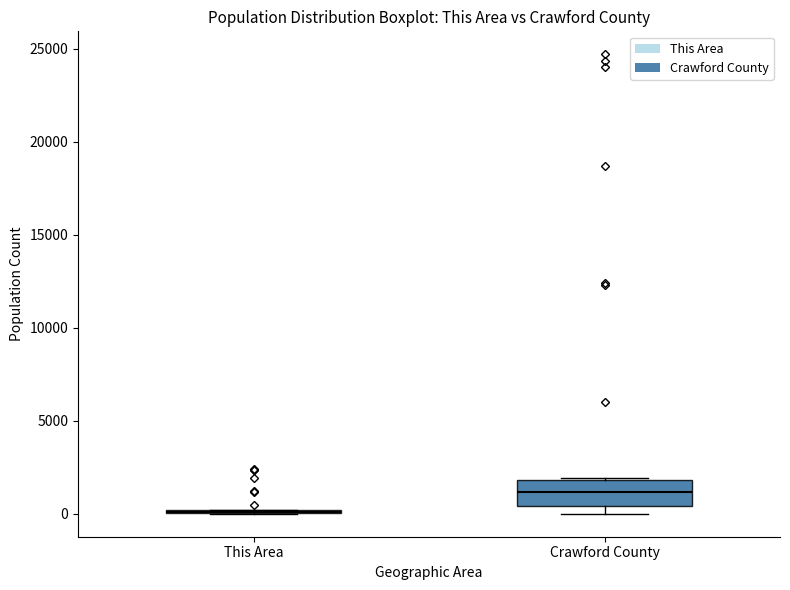

Reading left to right, transcribe this box plot: for each box, give where its median line is, the range the box spans, and where its two whiskers end, as read against the y-axis. The values are not printed on the chart, so give them approximately, as read against the axis.

This Area: box collapsed to a line at 0, whiskers 0 to 0
Crawford County: median 1000, box 500 to 2000, whiskers 0 to 2000